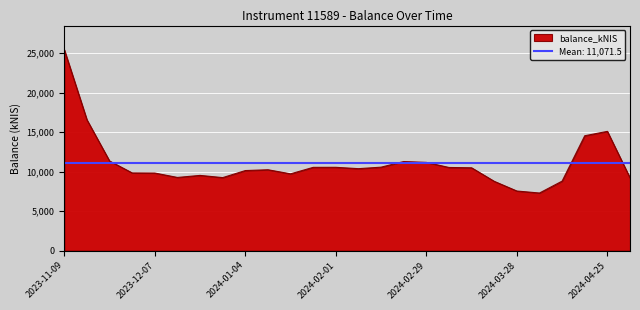

List the labels in order of value, largest first.

2023-11-09, 2023-11-16, 2024-04-25, 2024-04-18, 2023-11-23, 2024-02-22, 2024-02-29, 2024-02-15, 2024-02-01, 2024-01-25, 2024-03-07, 2024-03-14, 2024-02-08, 2024-01-11, 2024-01-04, 2023-11-30, 2023-12-07, 2024-01-18, 2023-12-21, 2023-12-14, 2023-12-28, 2024-05-02, 2024-04-11, 2024-03-21, 2024-03-28, 2024-04-04